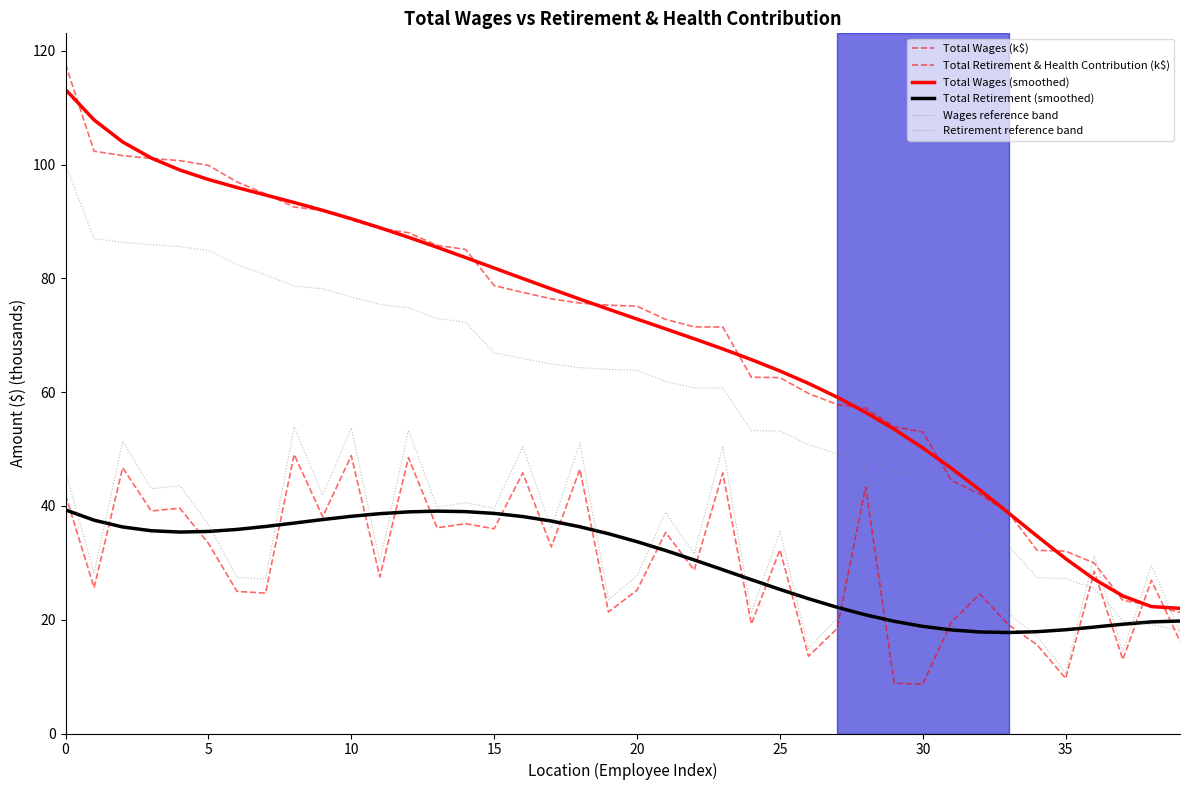

In Total Retirement (smoothed), how many points are lower than both neighbors (excluding endpoints)?

2